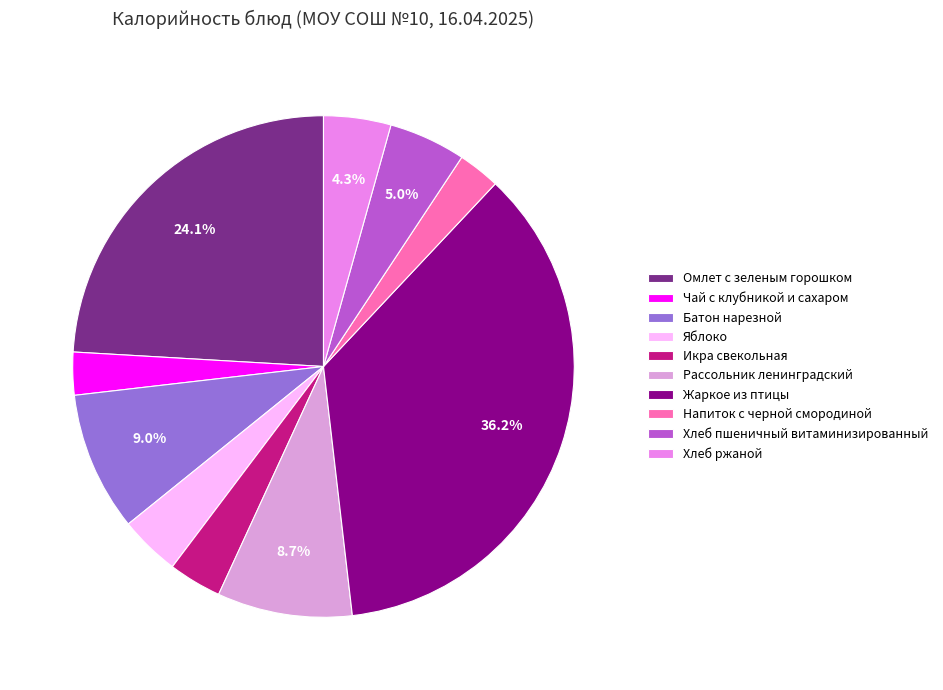

To the nearest percent, what is the difference between the Омлет с зеленым горошком and Хлеб пшеничный витаминизированный slice percentages?

19%